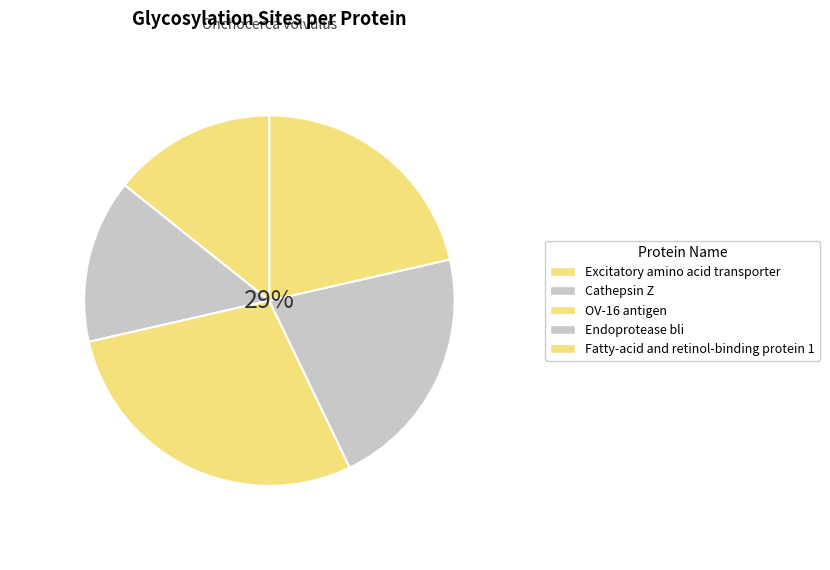

Count the number of slices in the pie.

5